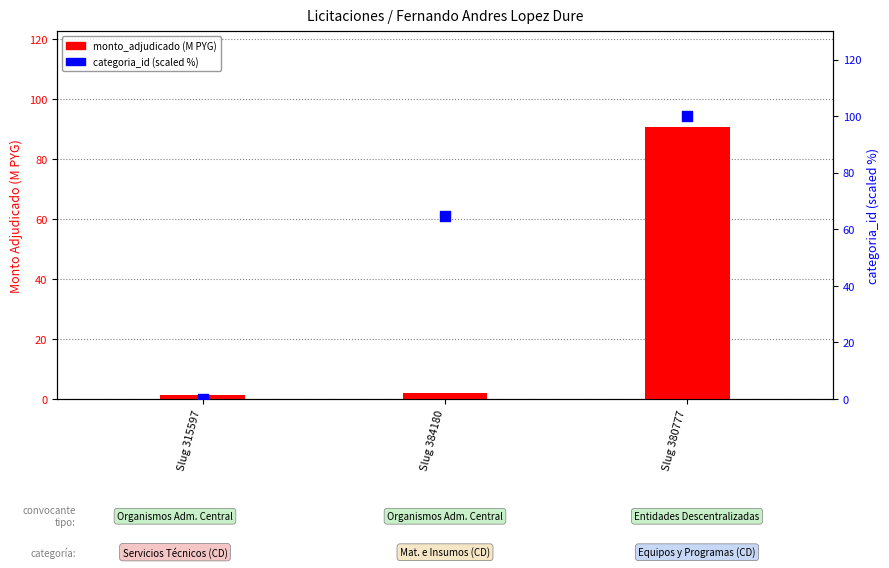

What are all the series names shown in the legend?

monto_adjudicado (M PYG), categoria_id (scaled %)